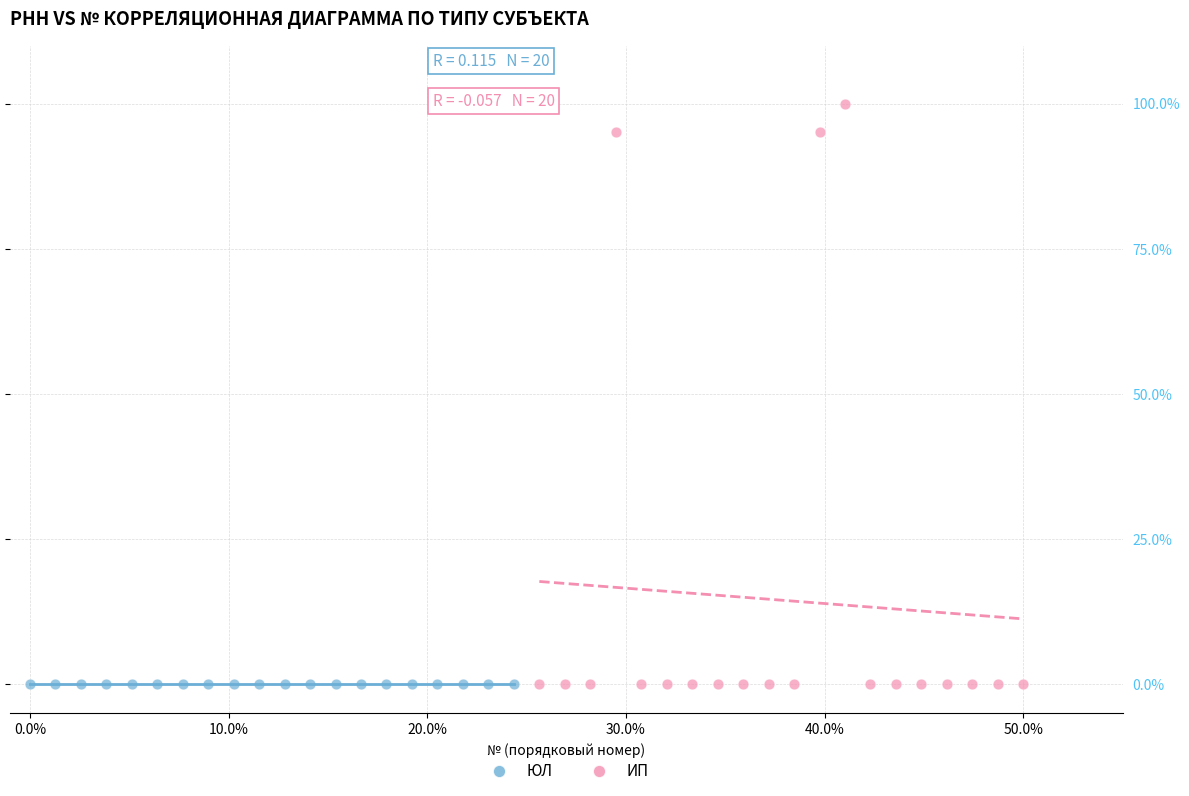

Which series has the widest spread of Y values?

ИП